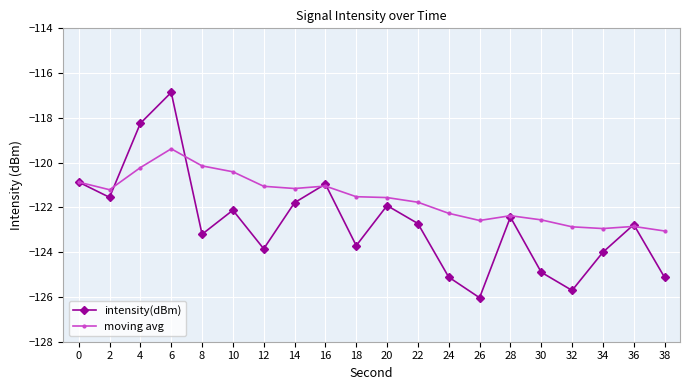

True or false: intensity(dBm) and moving avg intersect in this chart.

True